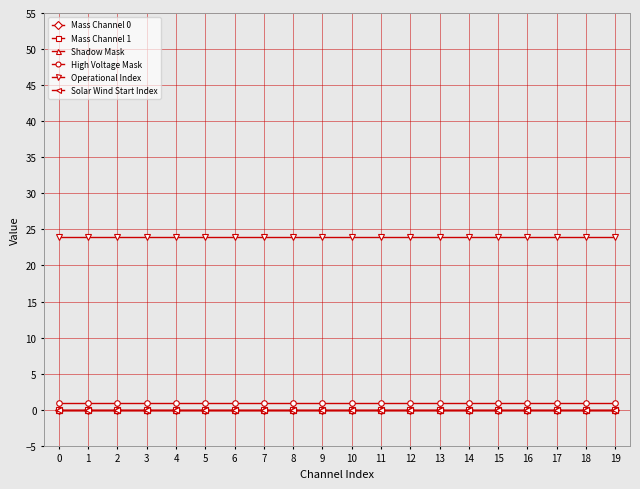

Does the chart have visible grid lines?

Yes